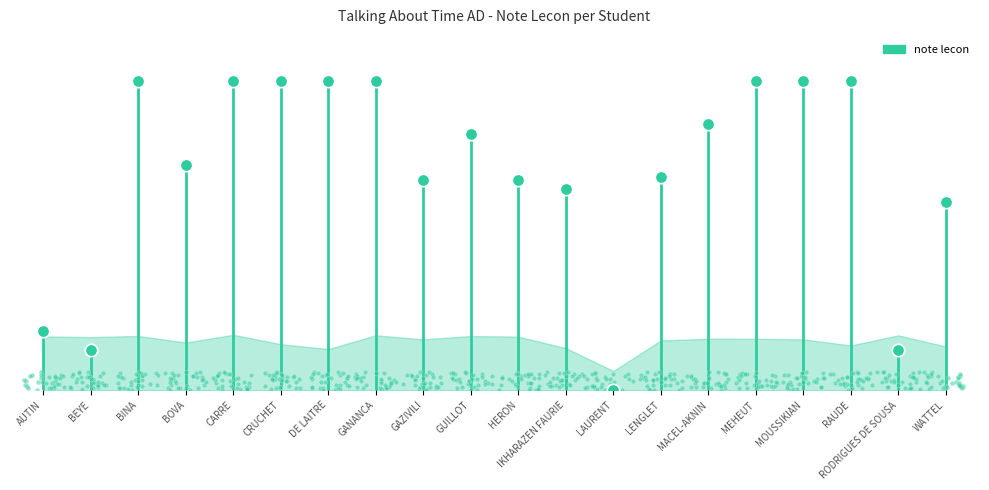

Between BEYE and GUILLOT, which is larger?

GUILLOT